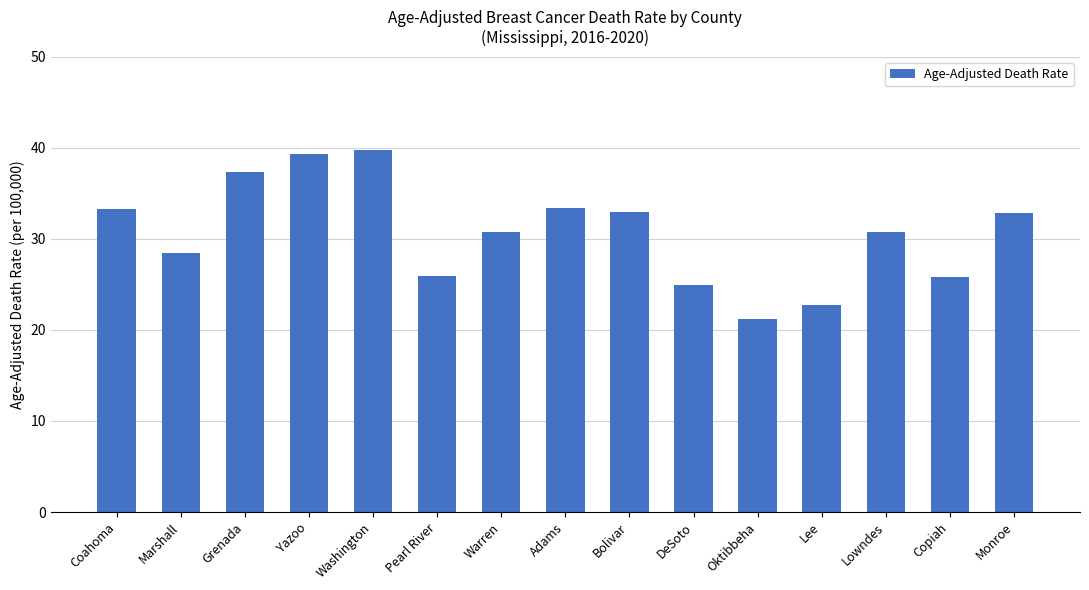

Where does the data first go above 30?

Coahoma